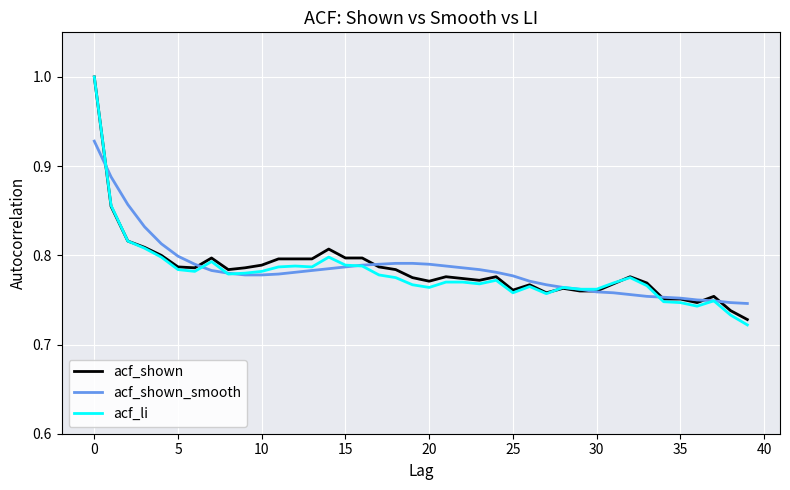

What is the maximum value for acf_li?

1.0